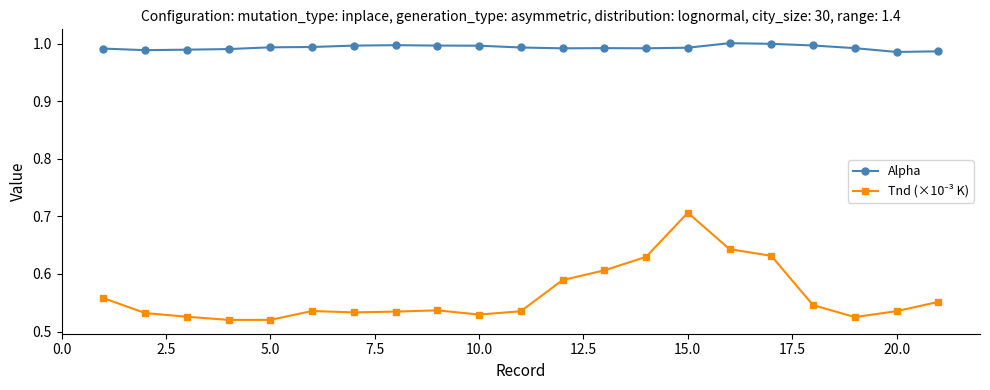

Which series has the largest total across all categories?

Alpha